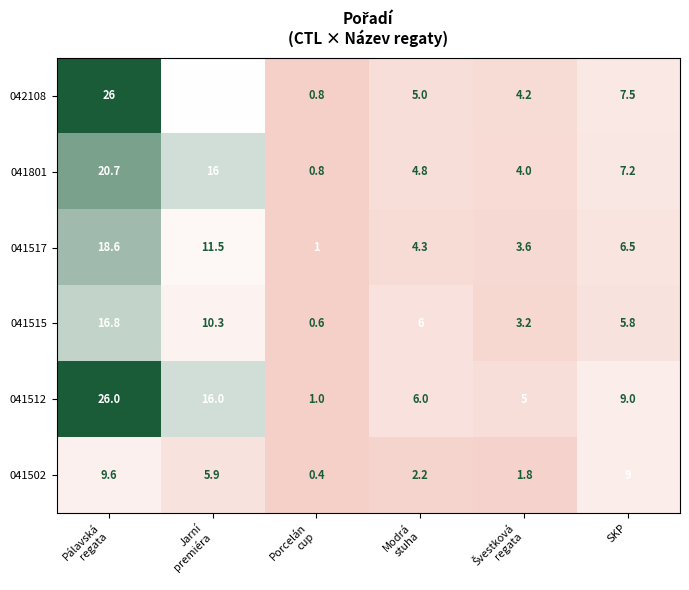

Which series has the largest range (max minus min)?

042108